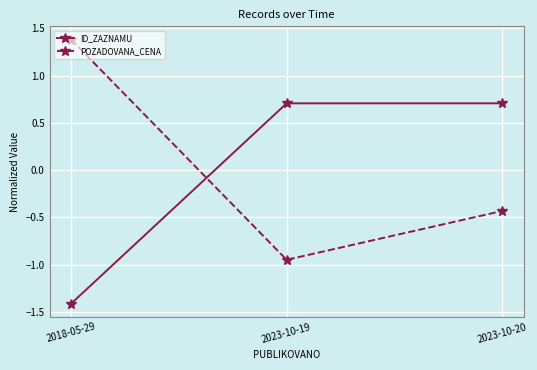

What position from the right is 2023-10-20?

1